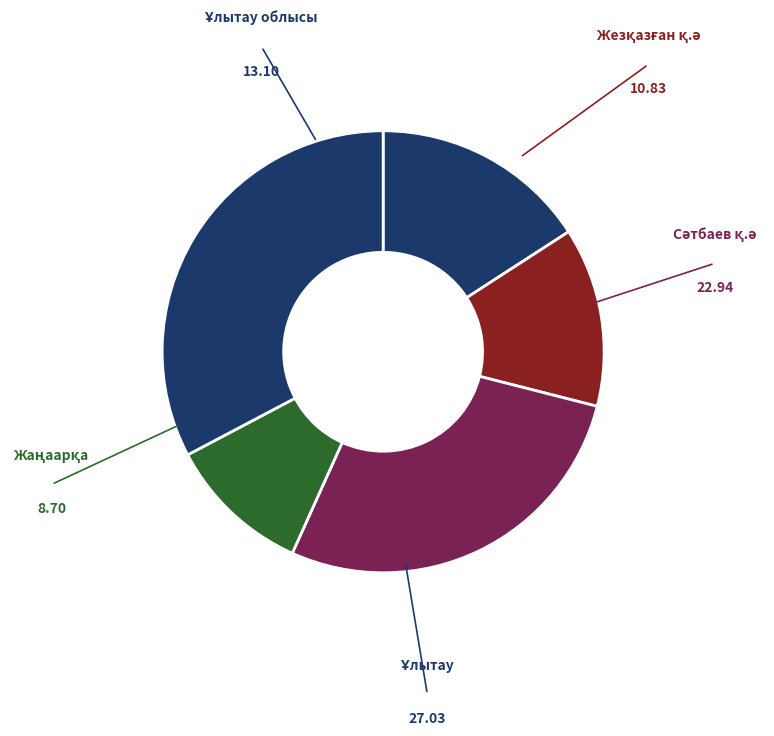

Rank the categories by value from lowest to highest.

Қаражал қ.ә, Жаңаарқа, Жезқазған қ.ә, Ұлытау облысы, Сәтбаев қ.ә, Ұлытау